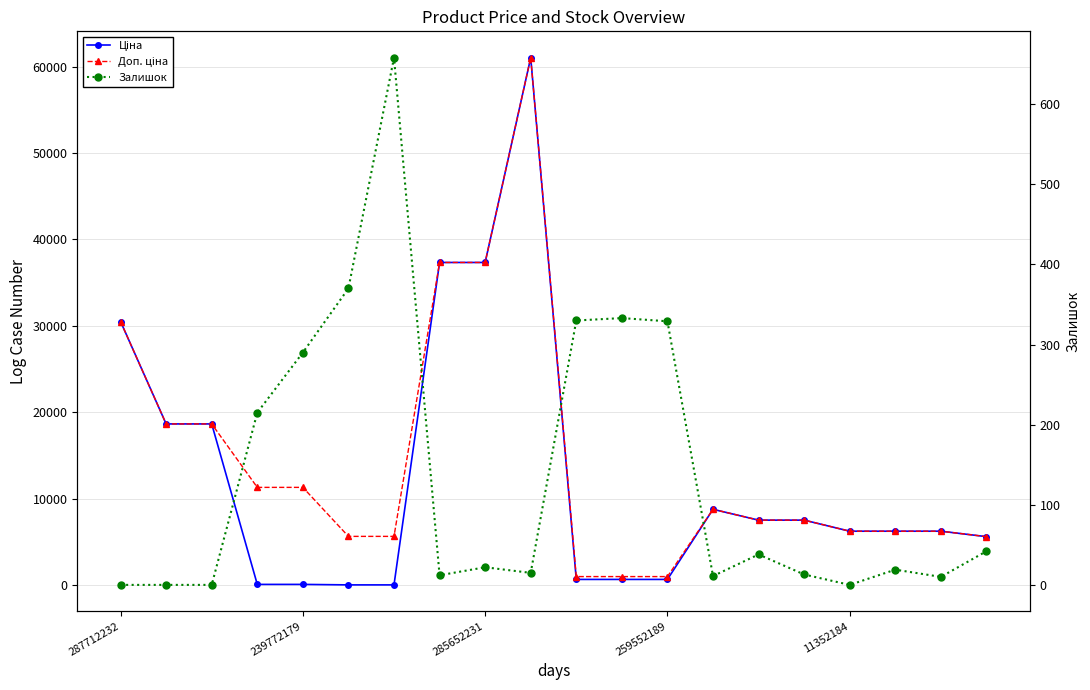

What is the label of the 17th point from the right?

259552189